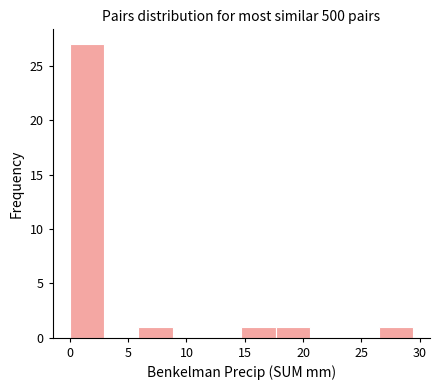

What is the height of the bar covering 6.0 to 9.0 on the x-axis? Neither the bar edges nor the heights are printed on the chart, so give them approximately, as read against the axes.

1